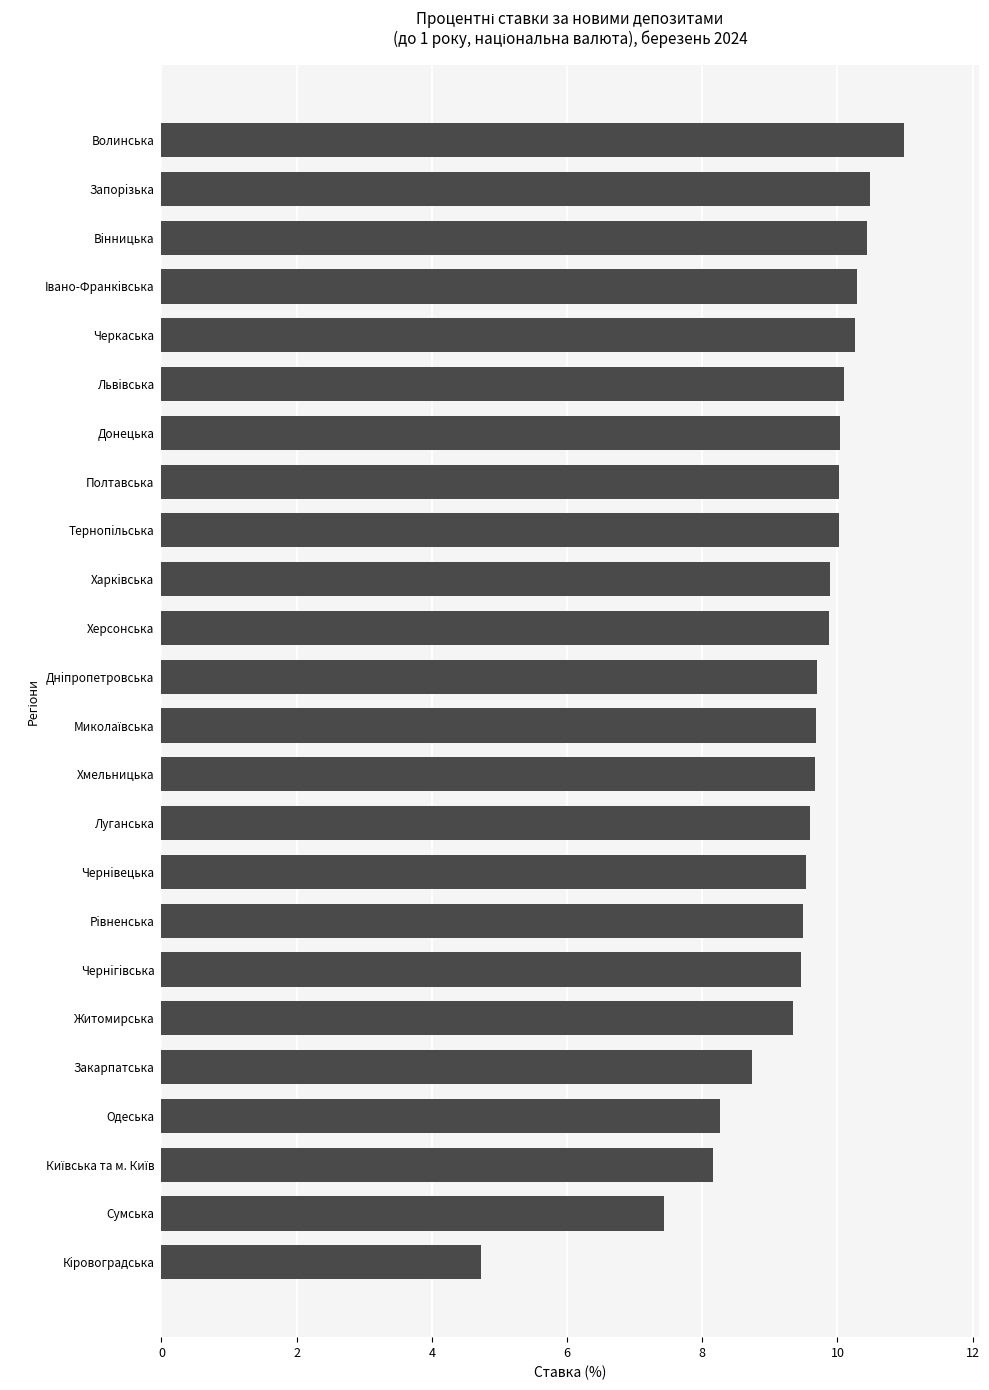

What is the sum of all values?

226.2